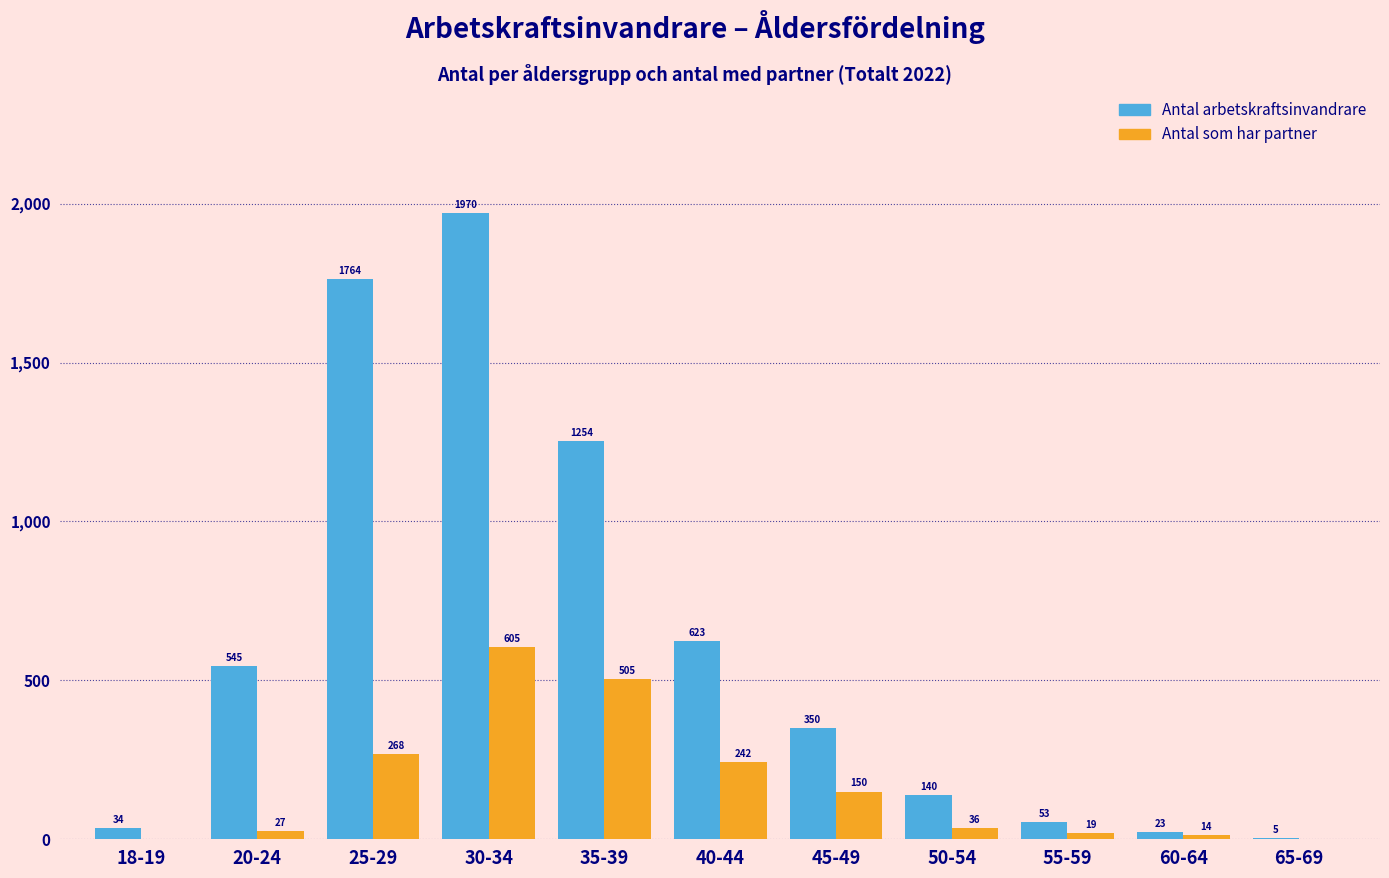

Reading left to right, list all the values displayed in this chart.

Antal arbetskraftsinvandrare: 18-19=34	20-24=545	25-29=1764	30-34=1970	35-39=1254	40-44=623	45-49=350	50-54=140	55-59=53	60-64=23	65-69=5
Antal som har partner: 18-19=0	20-24=27	25-29=268	30-34=605	35-39=505	40-44=242	45-49=150	50-54=36	55-59=19	60-64=14	65-69=0